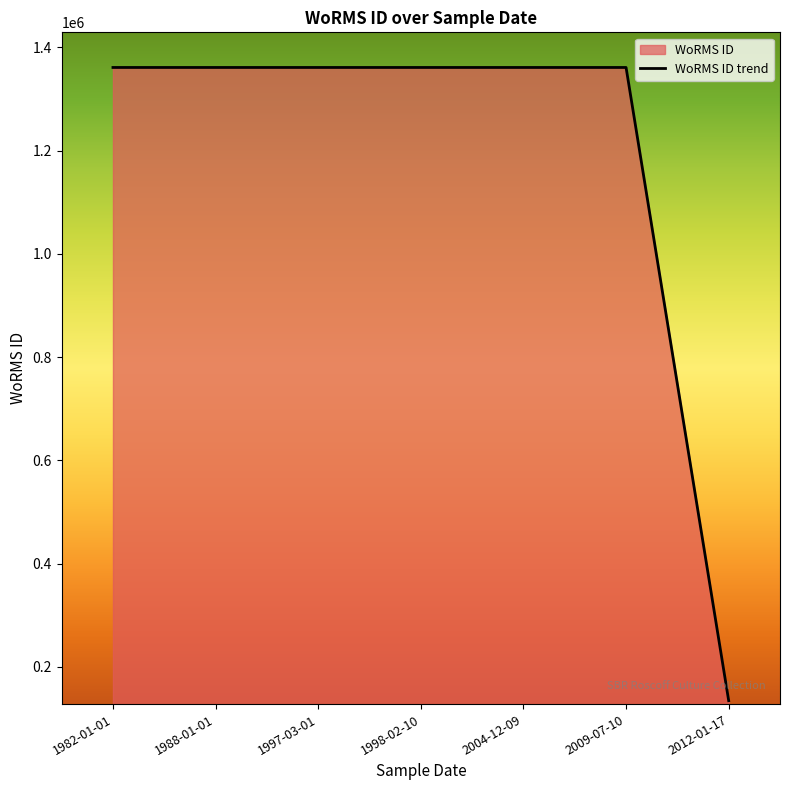

The chart shows a value of 1361174 at 2004-12-09. True or false?

True